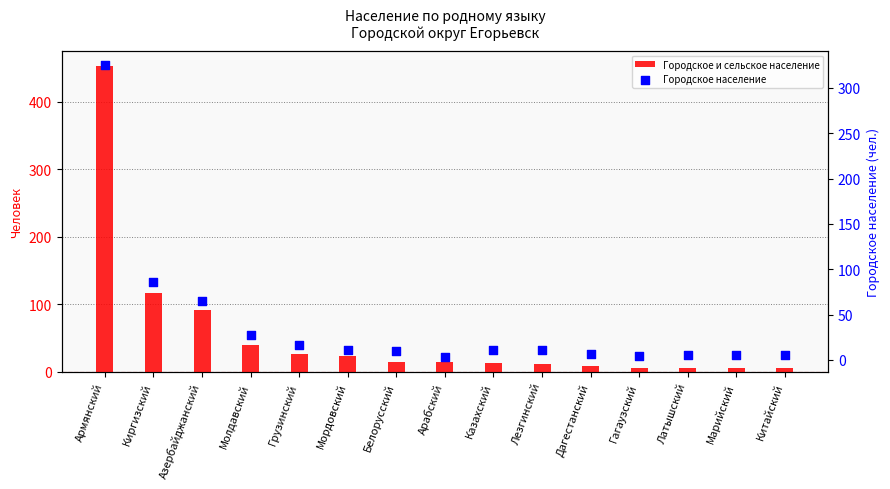

Which series has the largest total across all categories?

Городское и сельское население